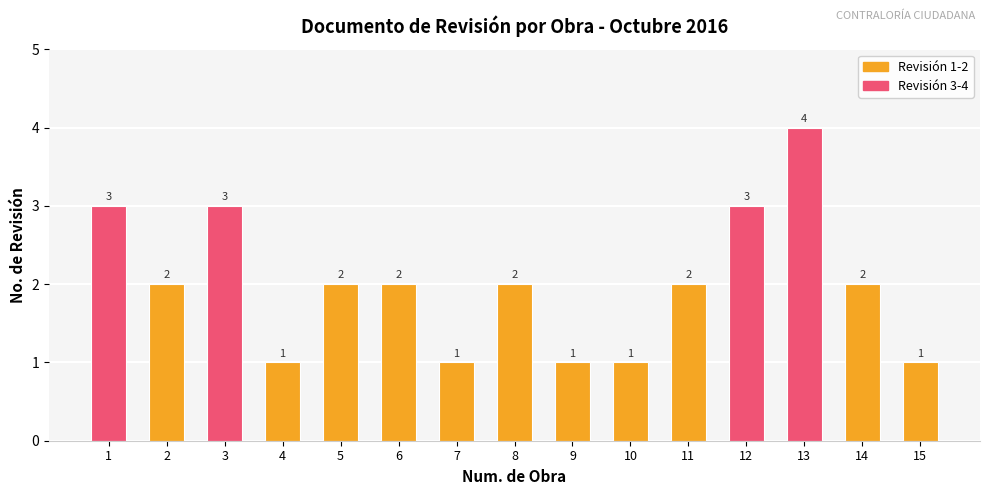

Reading left to right, what are all the values shown in this chart?

1=3	2=2	3=3	4=1	5=2	6=2	7=1	8=2	9=1	10=1	11=2	12=3	13=4	14=2	15=1